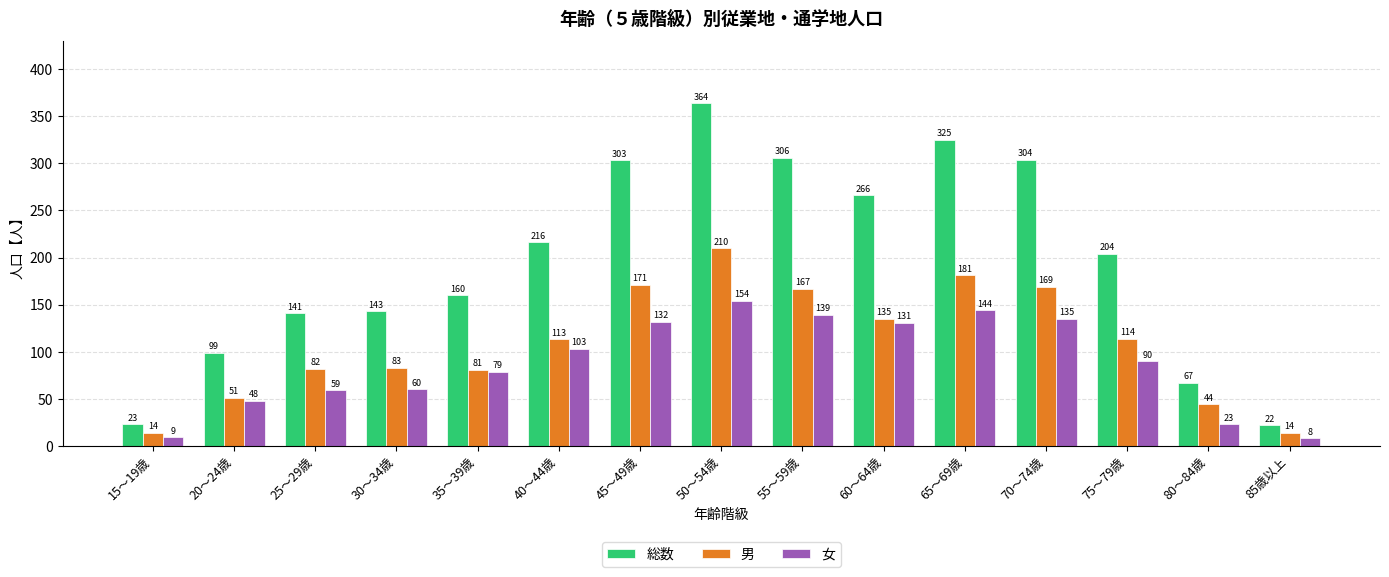

What is the smallest value displayed?

8